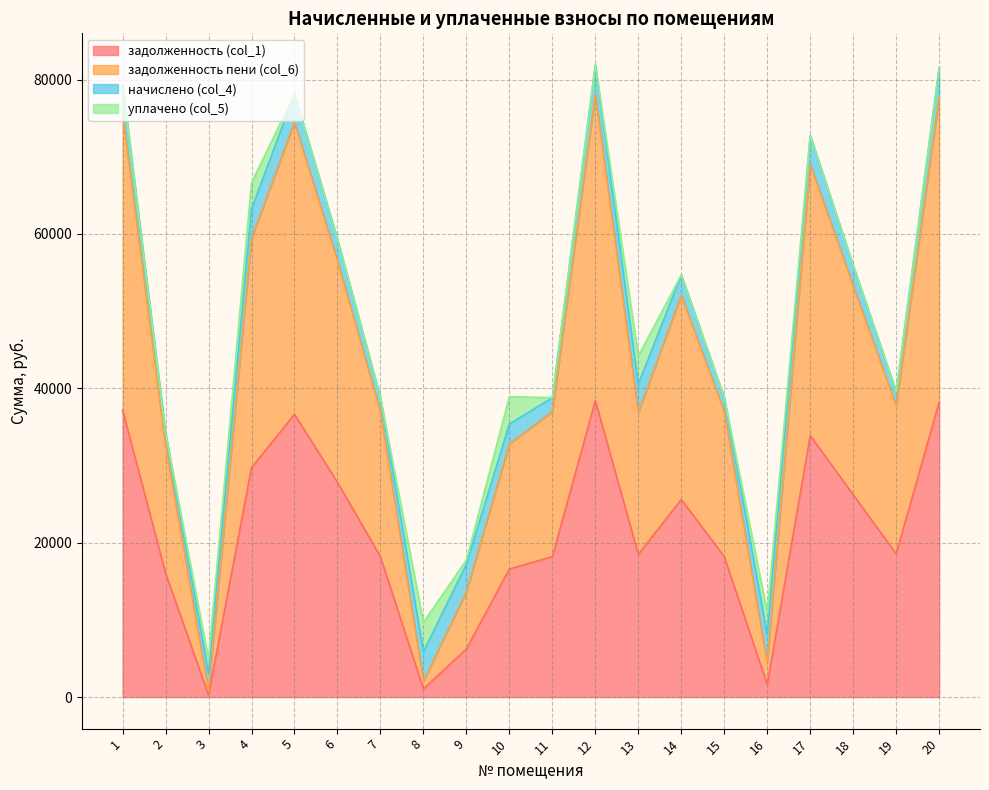

The value of задолженность (col_1) at 17 is 54508.3. True or false?

False